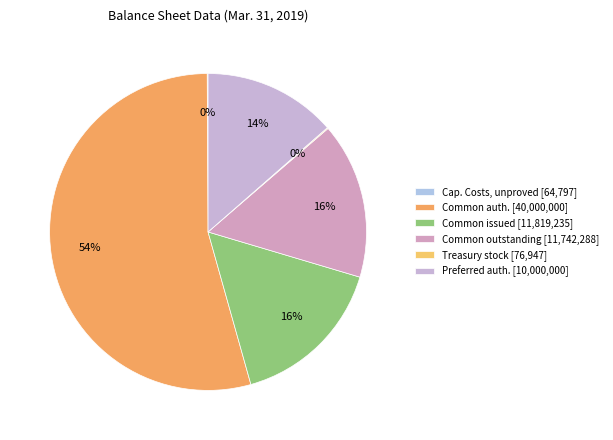

Rank the categories by value from lowest to highest.

Capitalized Costs, unproved property, Treasury stock shares held, Preferred stock, shares authorized, Common stock, shares outstanding, Common stock, shares issued, Common stock, shares authorized